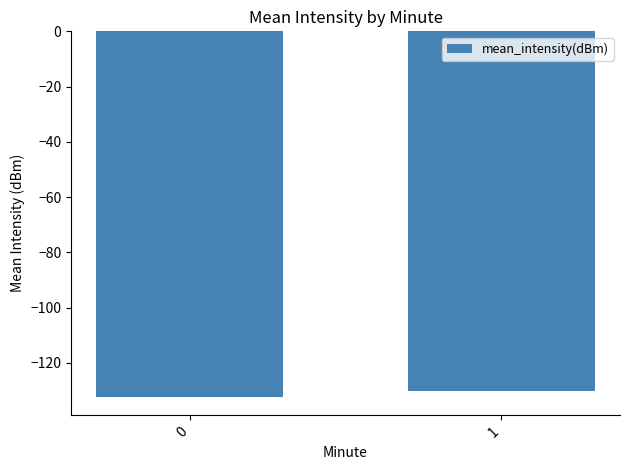

What is the change in value from 0 to 1?

+2.4